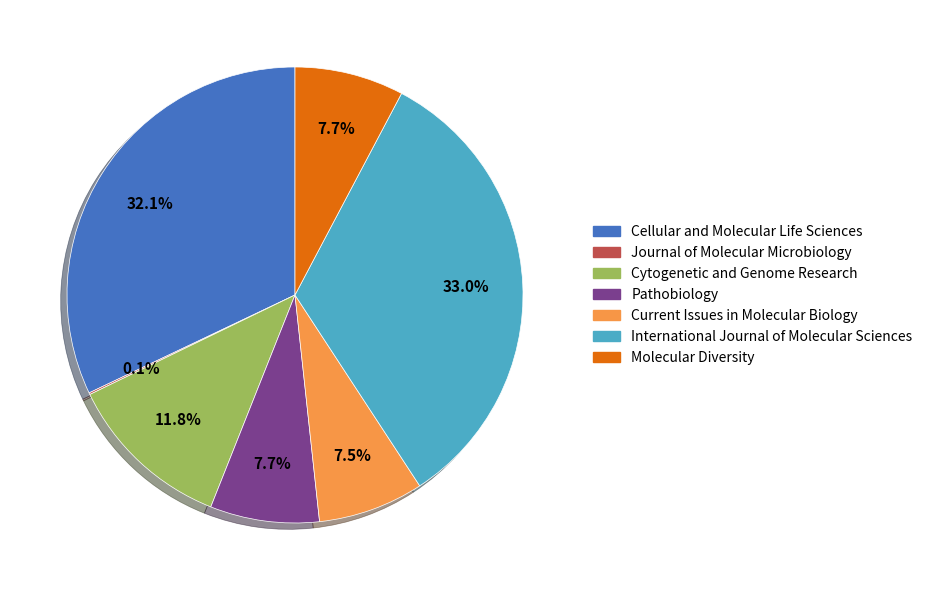

What is the ratio of the value at Pathobiology to the value at Molecular Diversity?

1.0